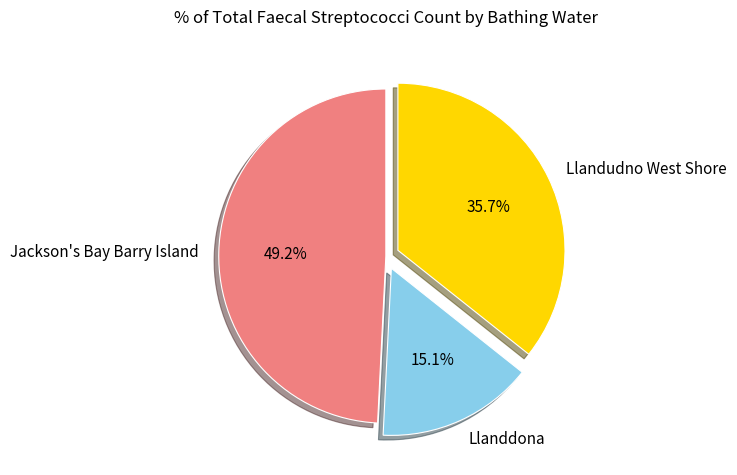

Approximately how many times larger is the value at Llanddona compared to Jackson's Bay Barry Island?

0.3